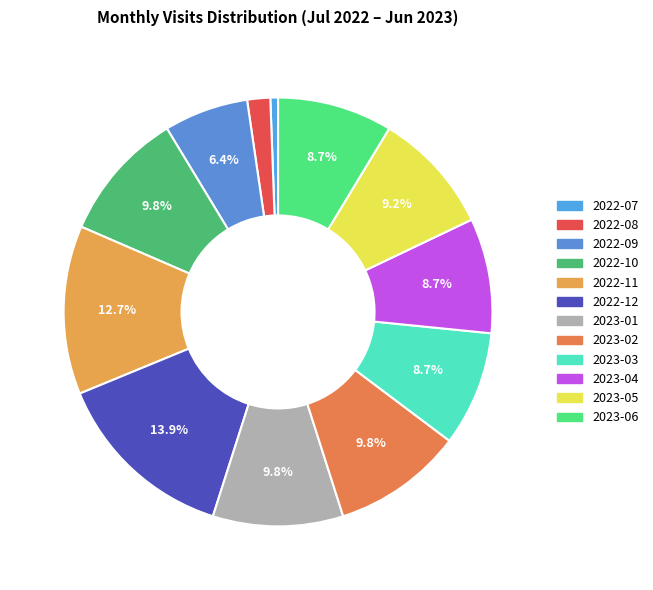

Is there a majority slice in this chart?

No